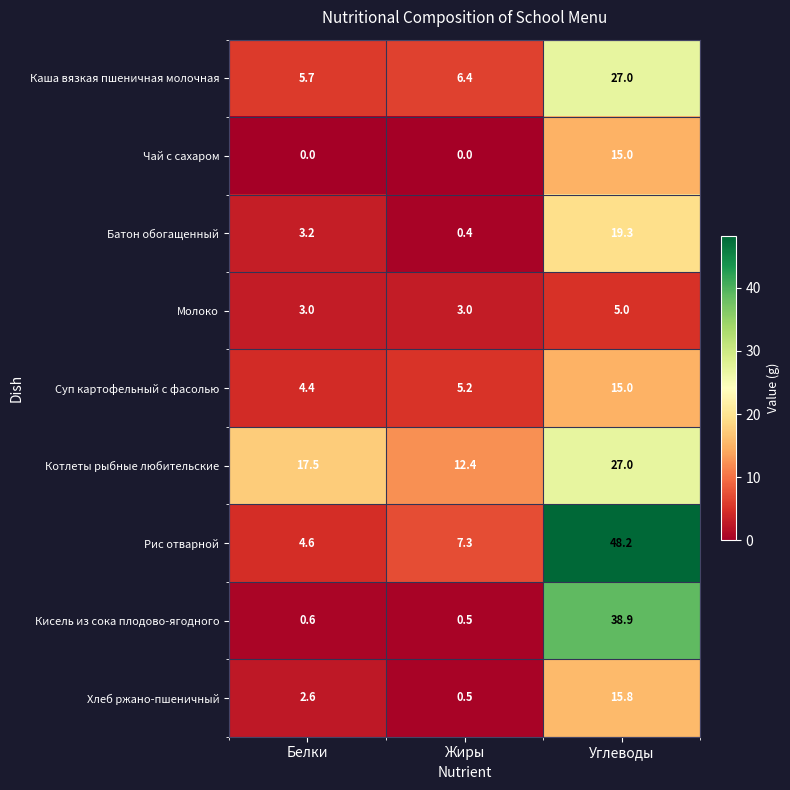

Between Белки and Углеводы, which series saw the biggest shift?

Рис отварной